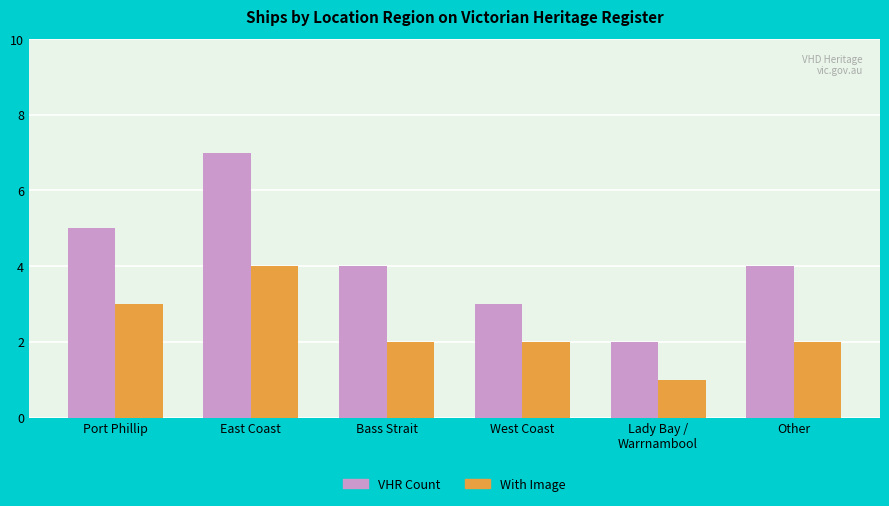

The VHR Count series shows 7 at East Coast. True or false?

True